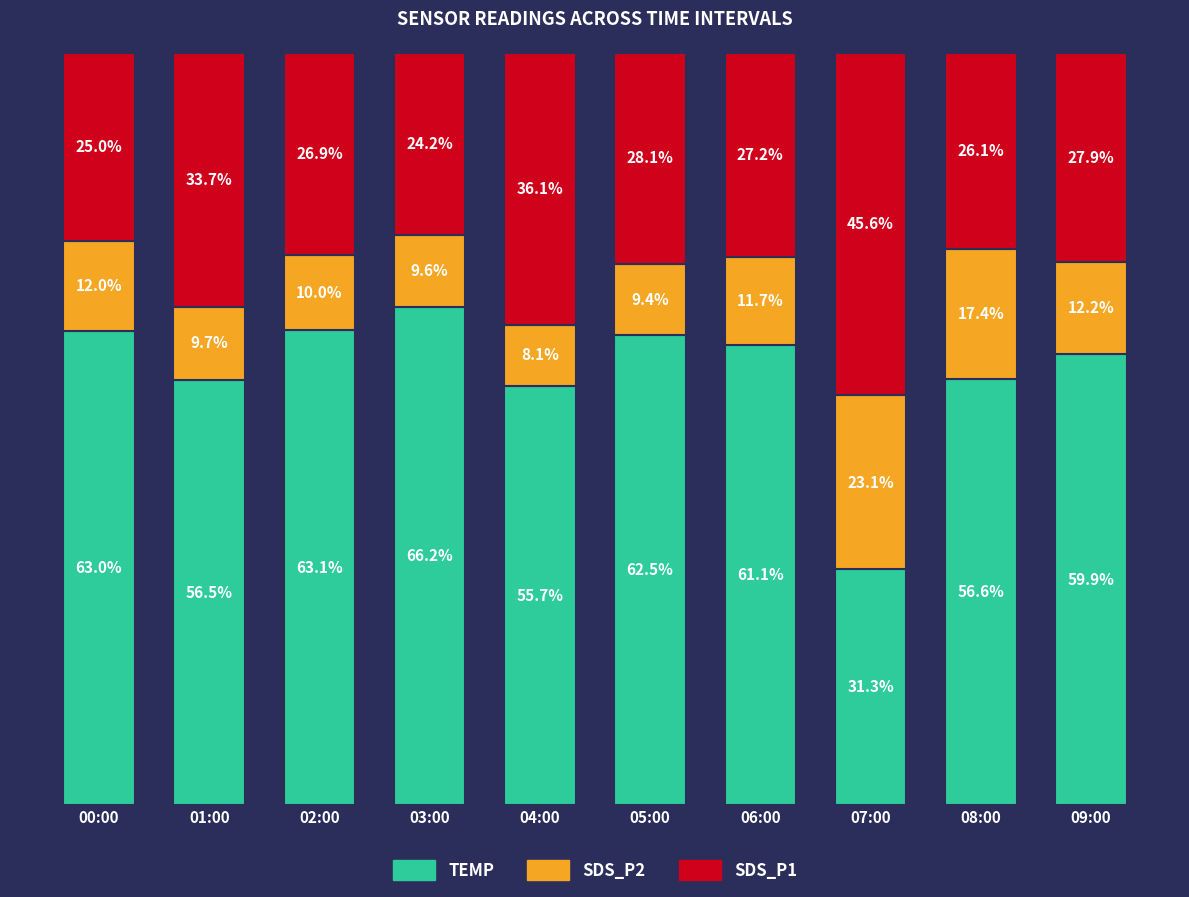

List the labels in order of TEMP value, largest first.

03:00, 02:00, 00:00, 05:00, 06:00, 09:00, 08:00, 01:00, 04:00, 07:00